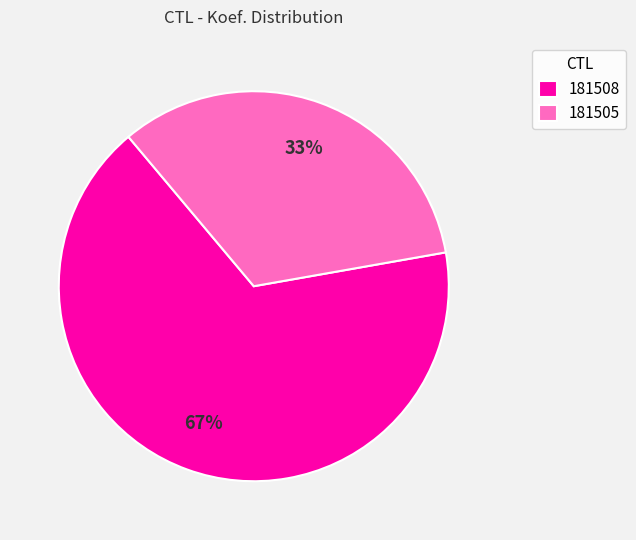

To the nearest percent, what percentage of the pie is 181505?

33%